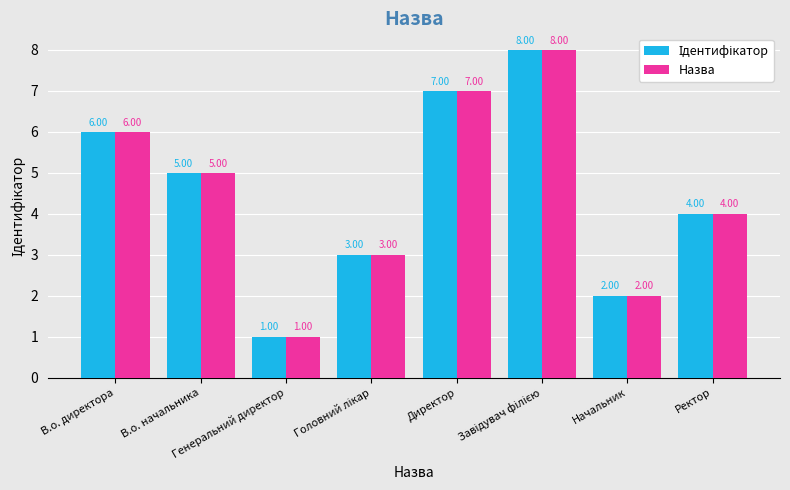

Where does the Назва series first go above 5?

В.о. директора